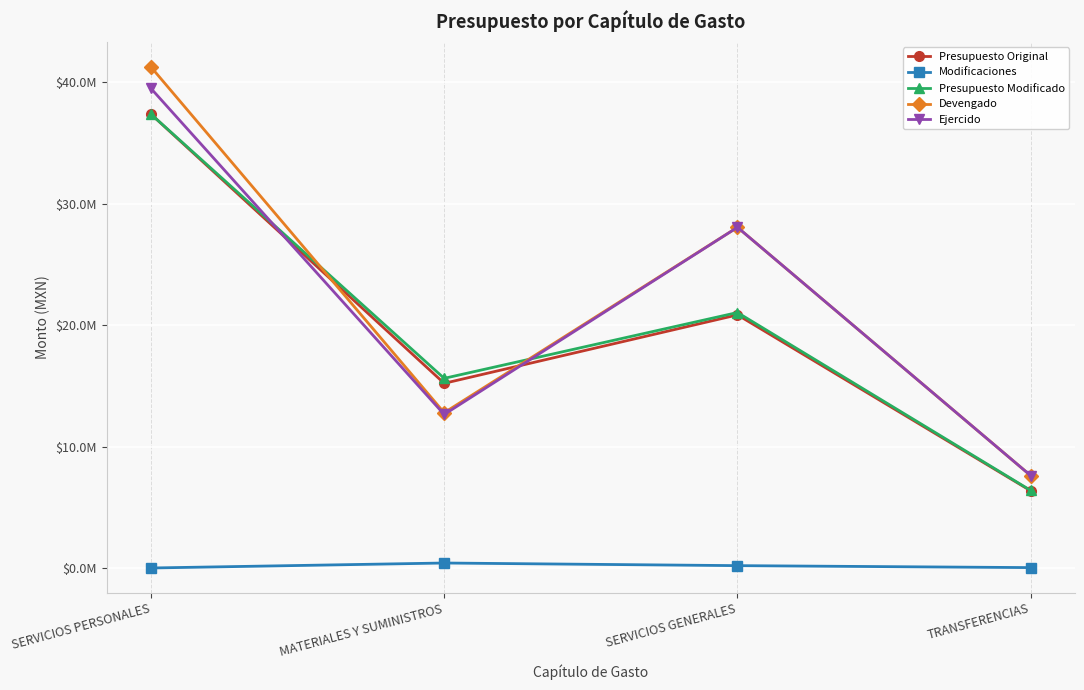

Which series changed the most between MATERIALES Y SUMINISTROS and TRANSFERENCIAS?

Presupuesto Modificado